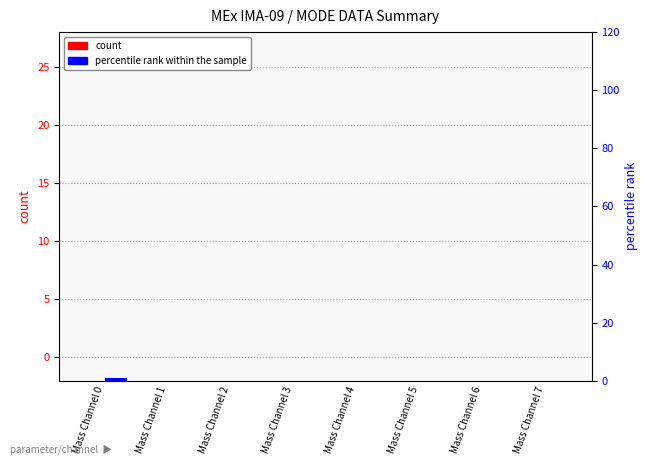

True or false: percentile rank within the sample has a value of -1 at Mass Channel 1.

False